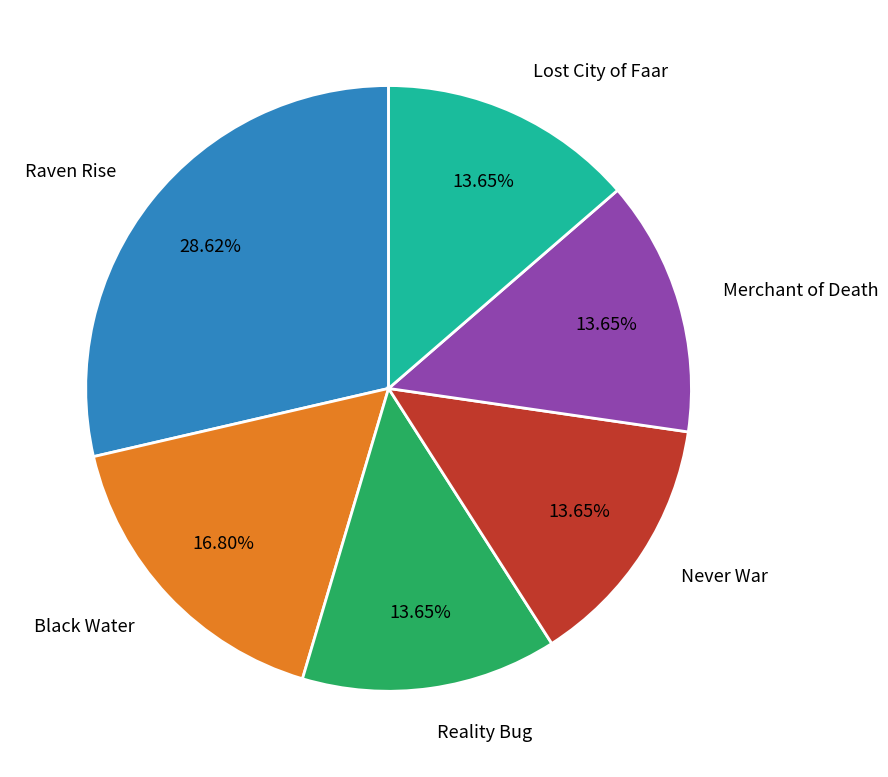

The Black Water slice represents 17% of the pie. True or false?

True